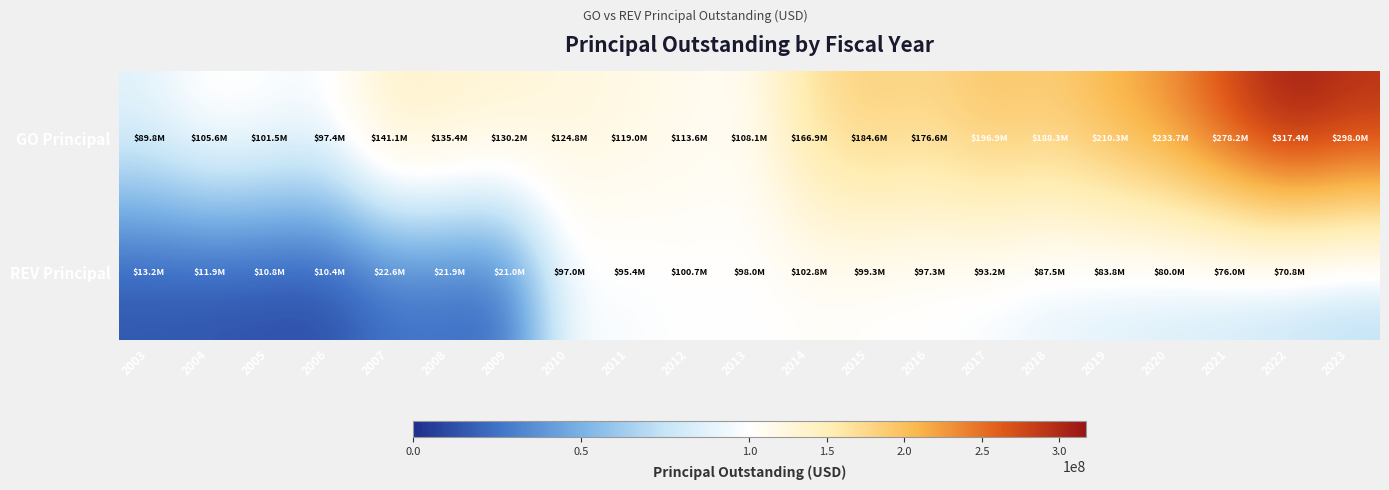

Which series has the widest spread of values?

GO Principal